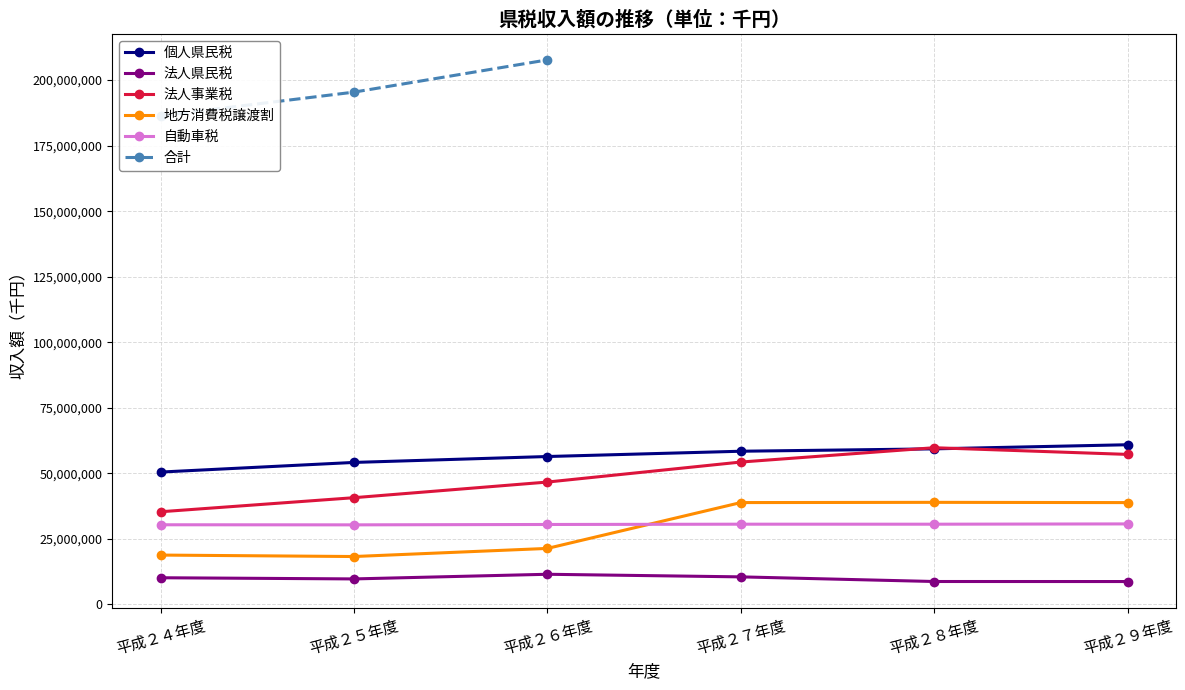

Which has a higher value, 平成２９年度 or 平成２８年度?

平成２９年度